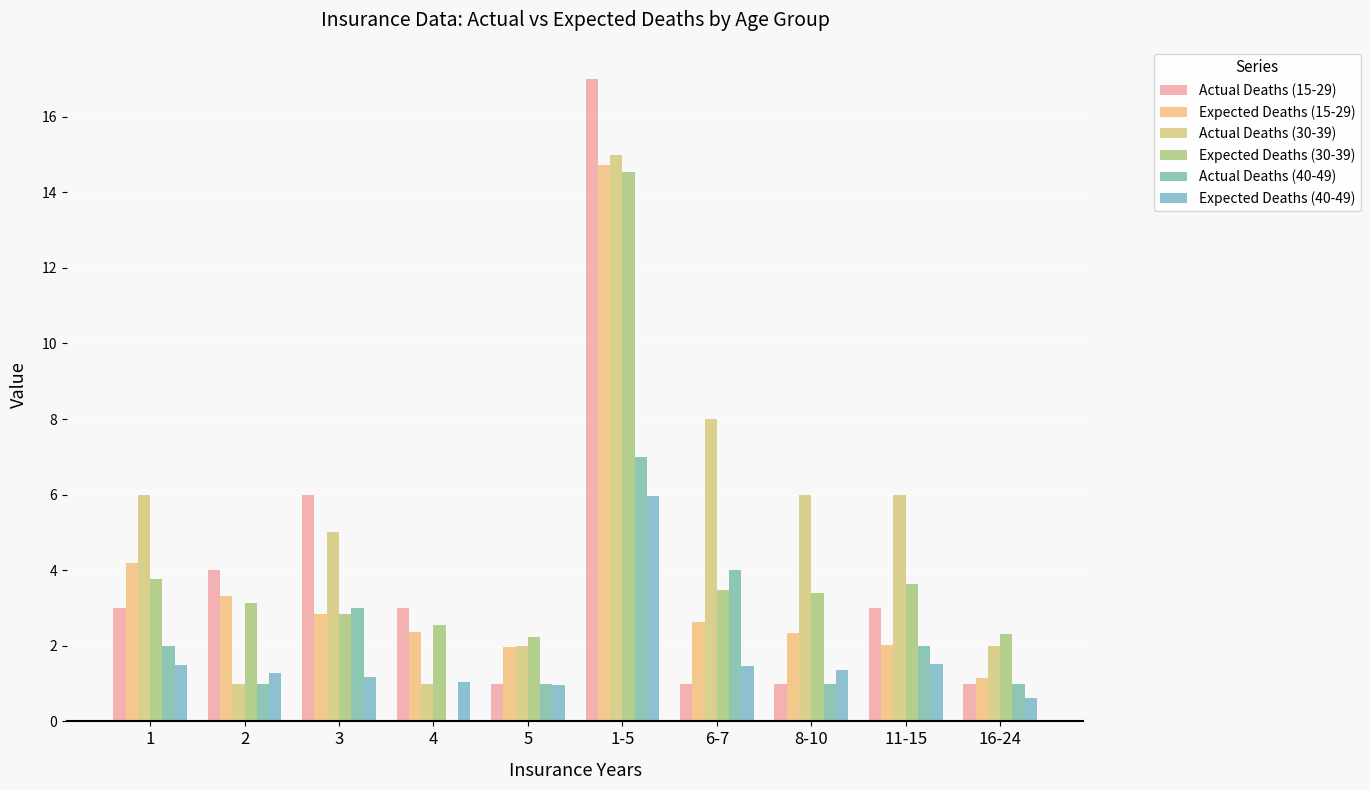

The value of Actual Deaths (15-29) at 1 is 3.0. True or false?

True